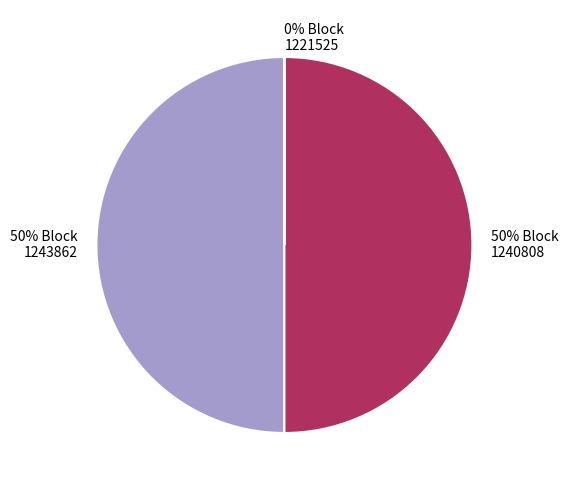

Is it true that 1243862 is 50% of the pie?

True